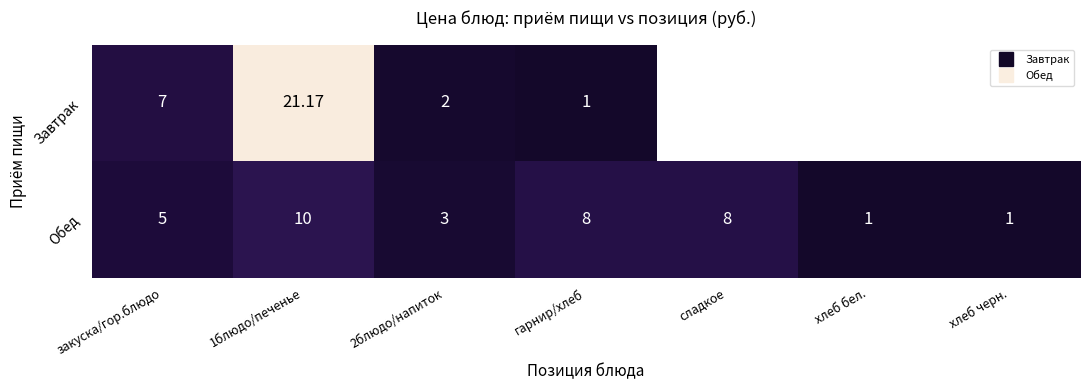

How many data points in Завтрак are above 21?

1